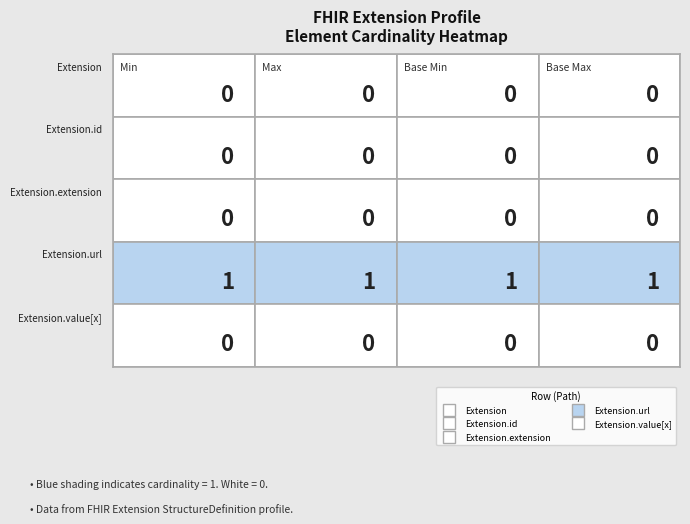

Rank the series by their maximum value, from highest to lowest.

Extension.url, Extension, Extension.id, Extension.extension, Extension.value[x]